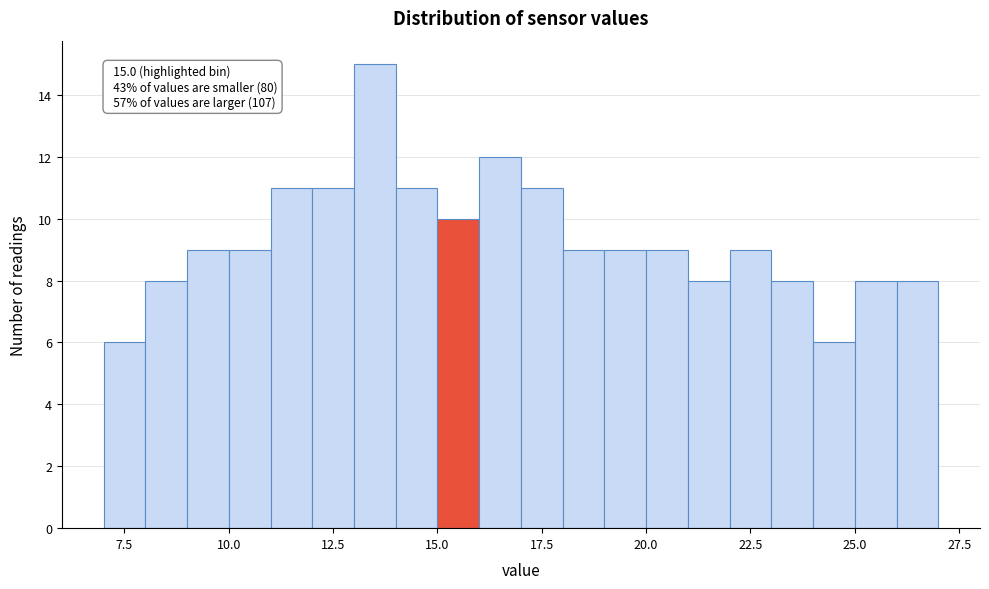

Around what value on the x-axis is the tallest bar? Give the approximate position of its centre, as read against the axis.

13.5